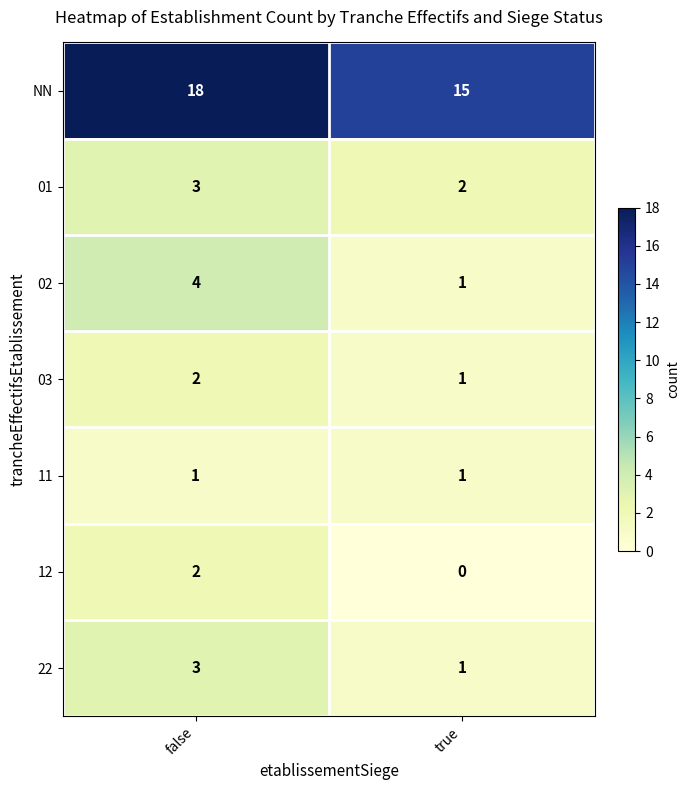

Which category has the highest value in the NN series?

false